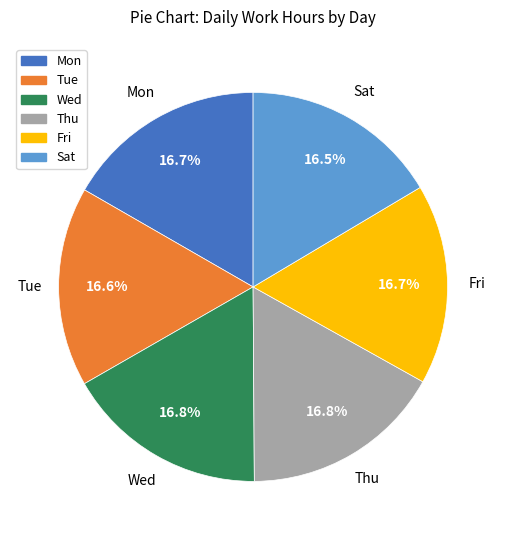

What percentage do Mon and Thu together represent?

33.5%